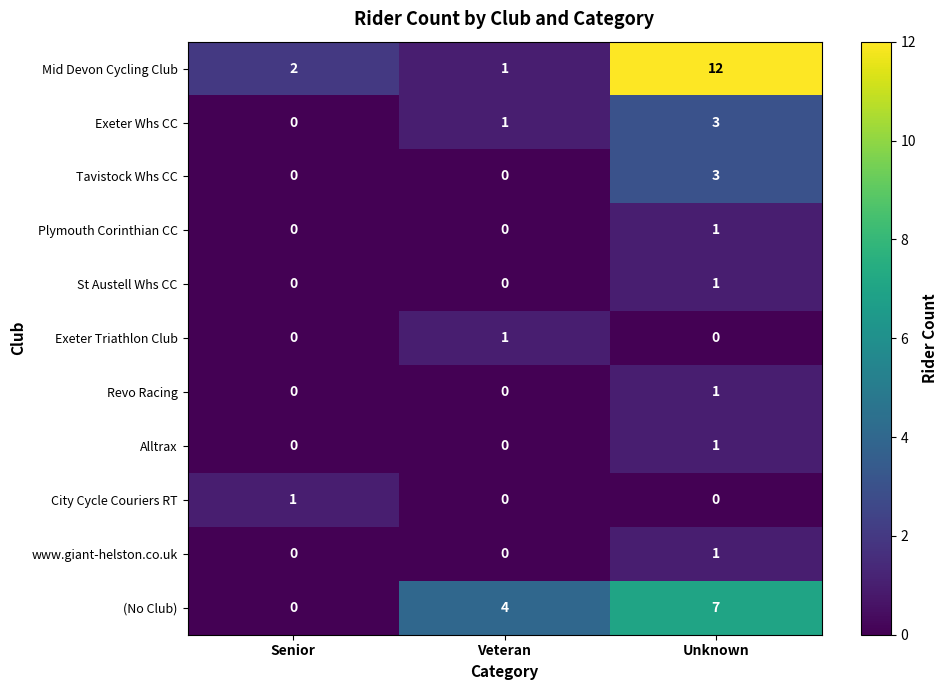

How many values in City Cycle Couriers RT are above zero?

1